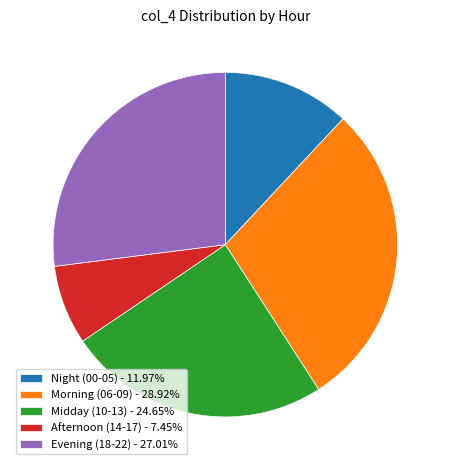

Approximately how many times larger is the value at Morning (06-09) - 28.92% compared to Night (00-05) - 11.97%?

2.4